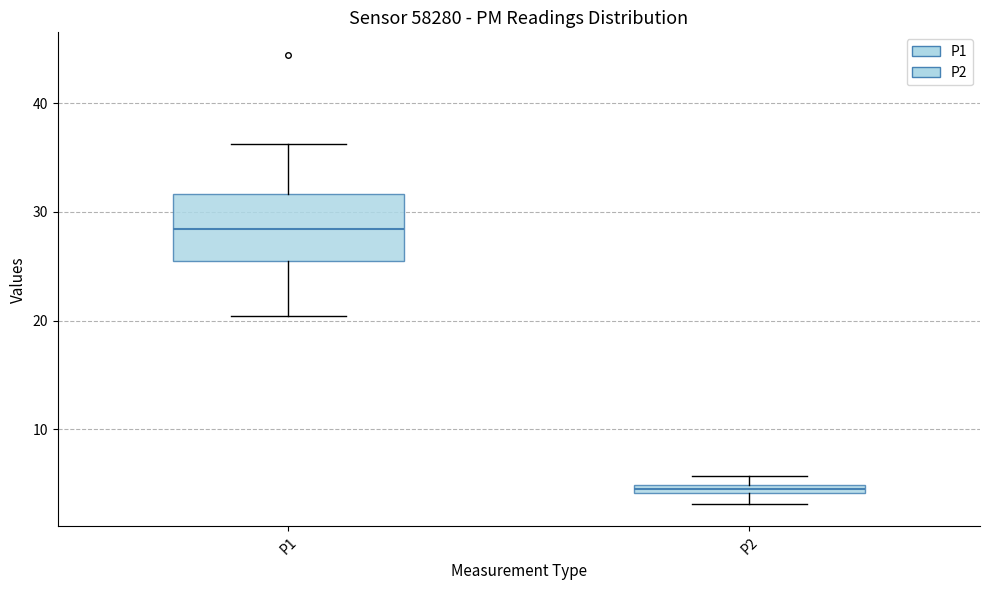

Which box is the tallest, from its lower edge to its upper edge?

P1